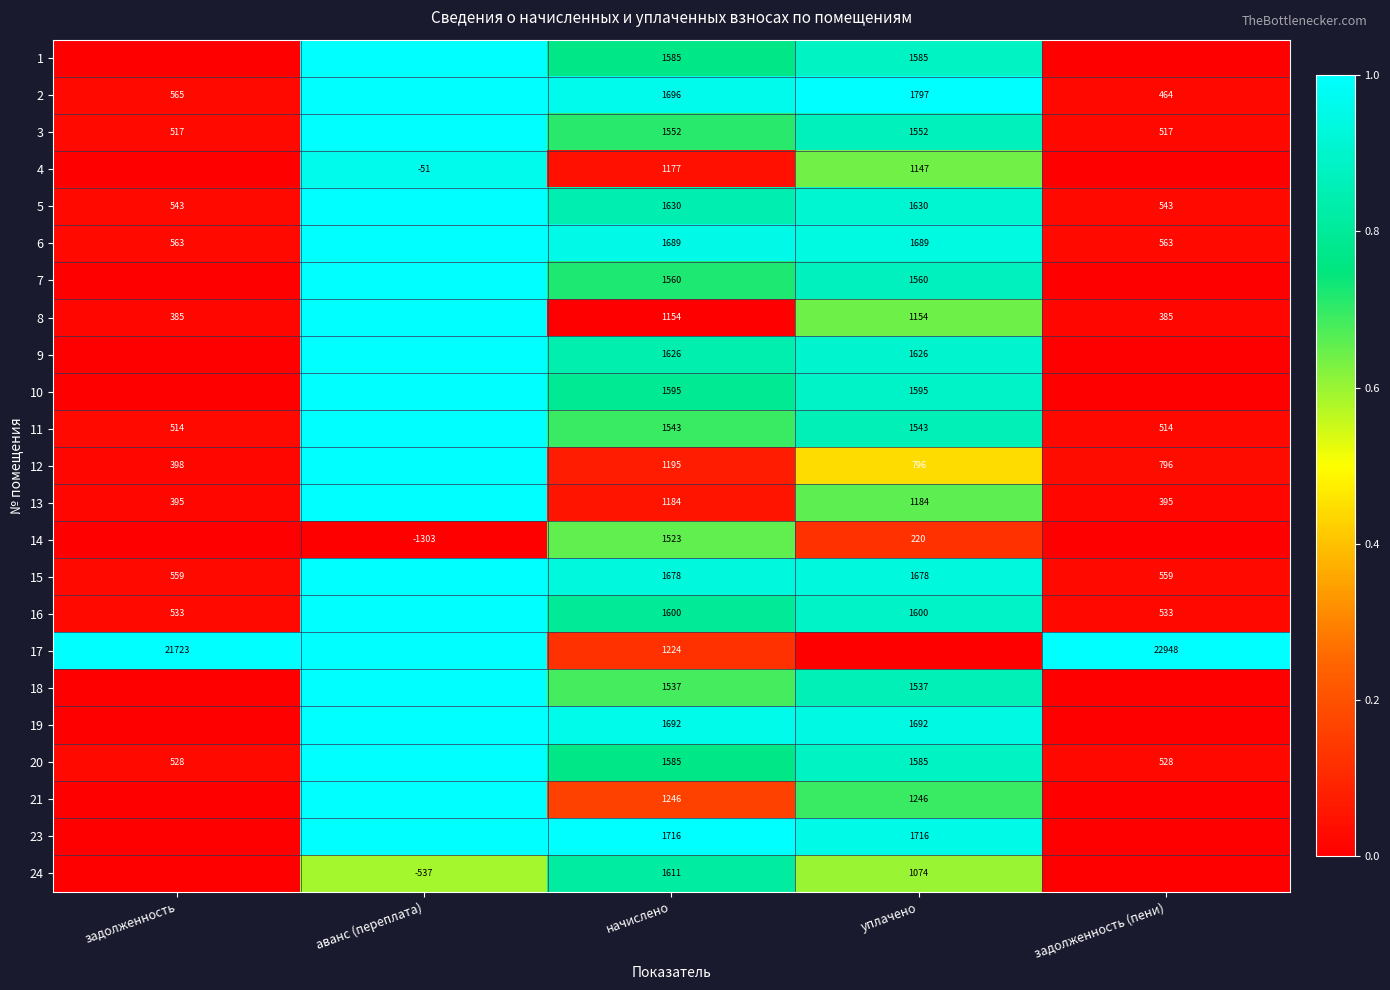

Is the value of 23 at начислено greater than the value of 13 at уплачено?

Yes